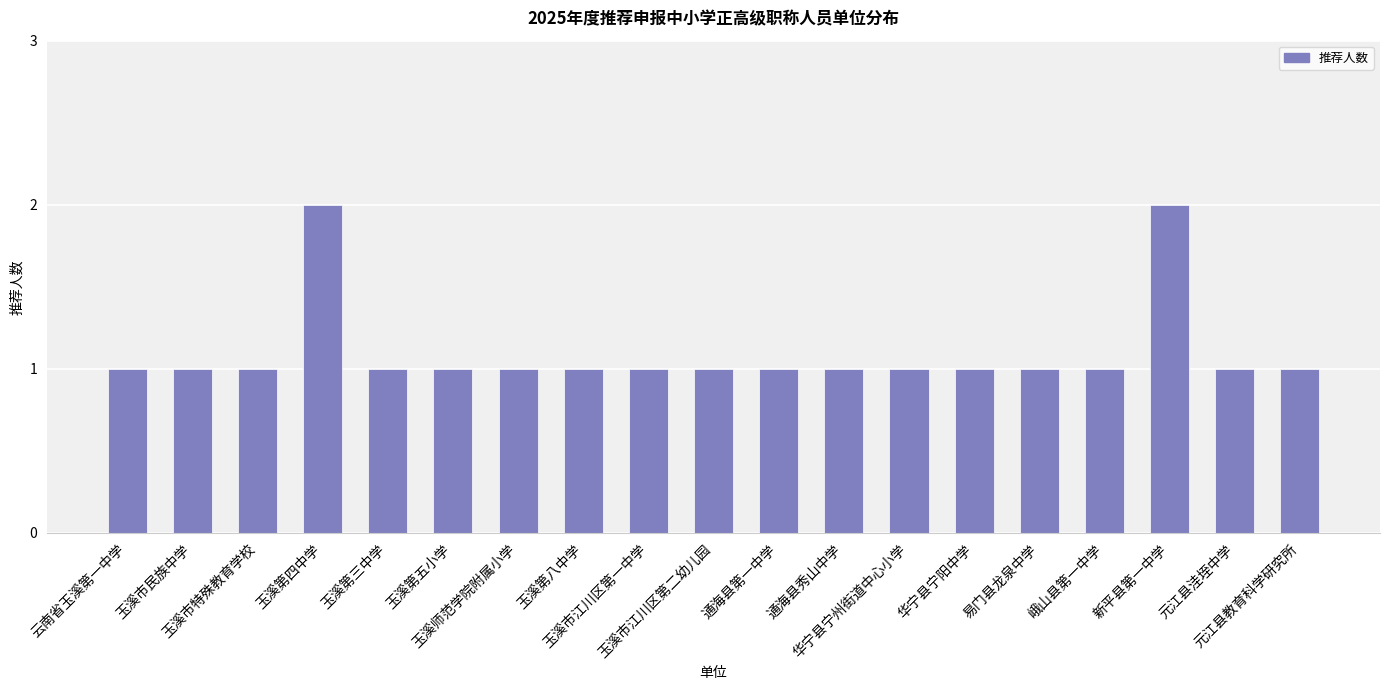

What is the minimum value shown in the chart?

1